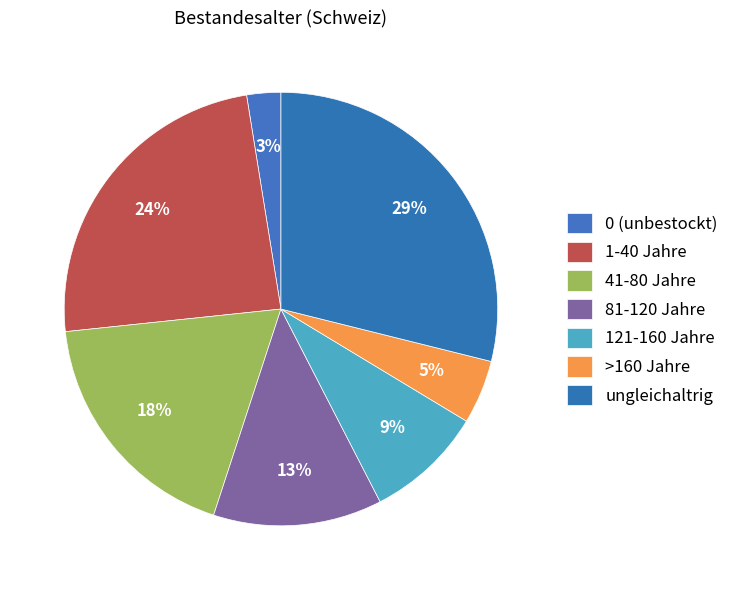

Count the number of slices in the pie.

7